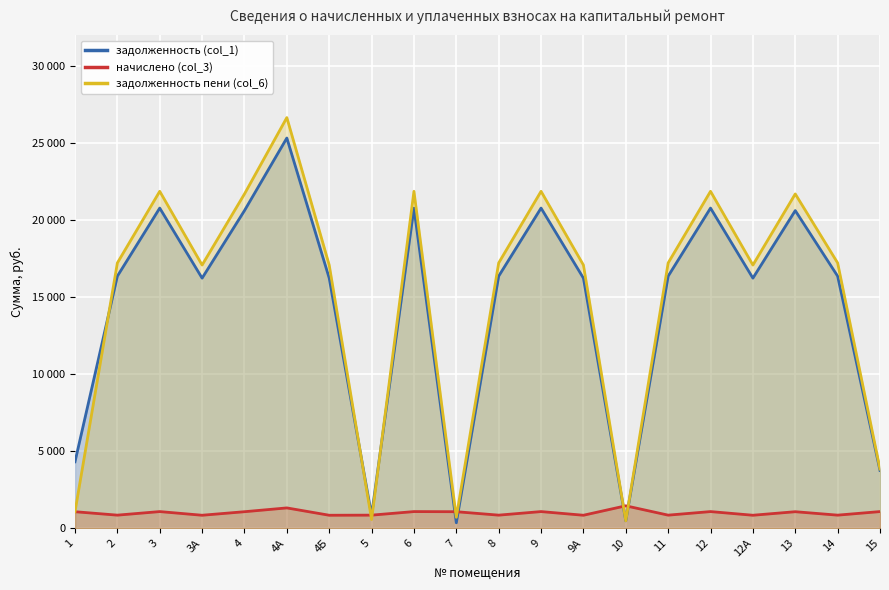

Between which two adjacent categories do задолженность пени (col_6) and начислено (col_3) first intersect?

4Б and 5